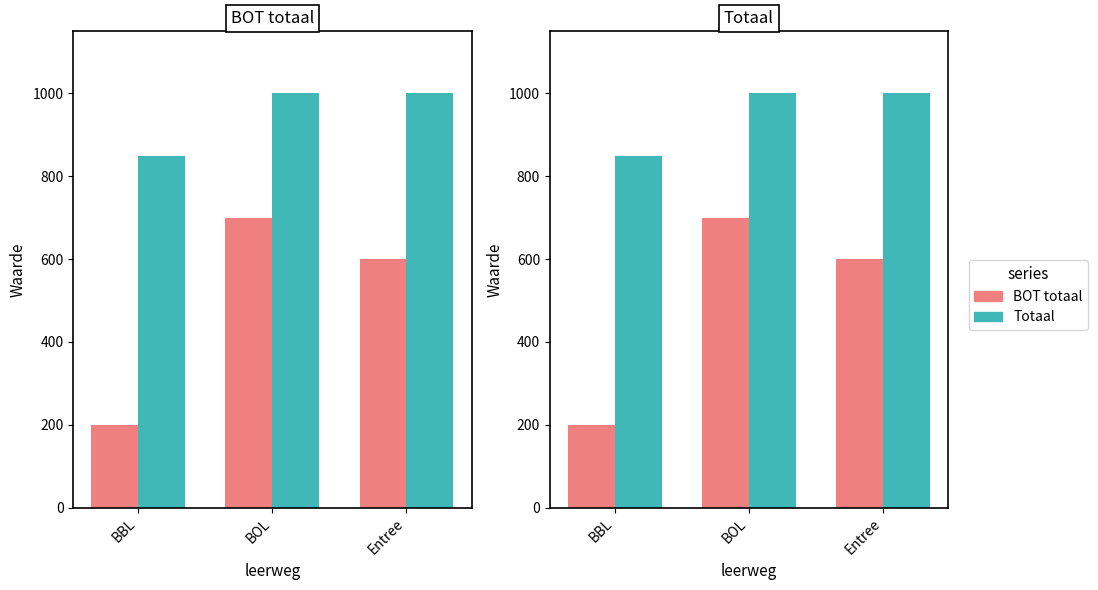

What is the sum of all Totaal values?

2850